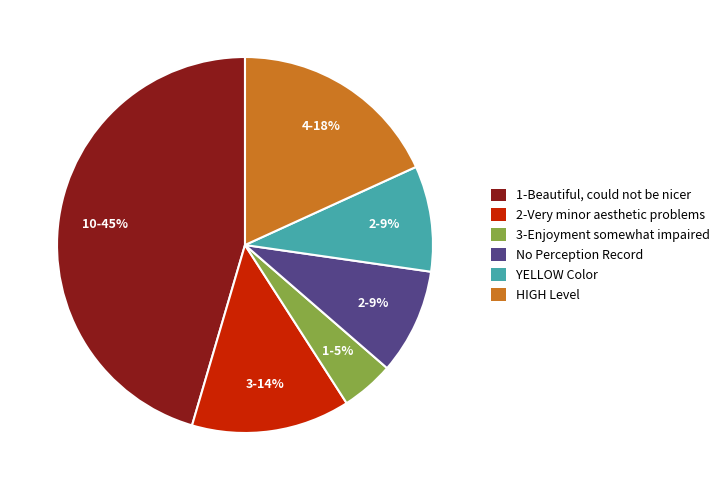

To the nearest percent, what is the average slice percentage?

17%